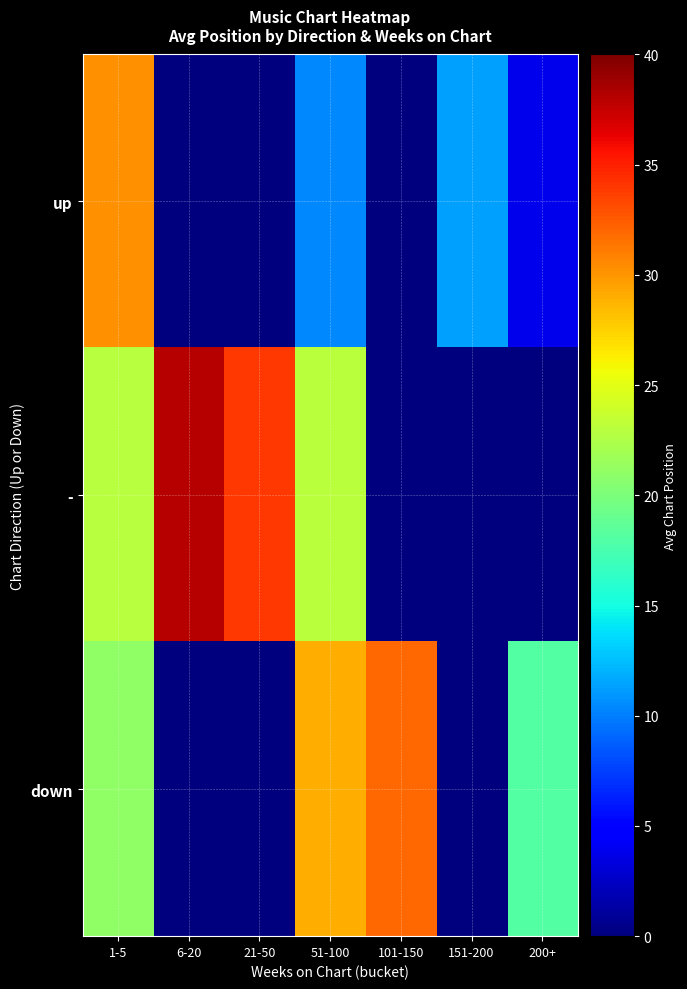

Reading right to left, extract all data points from this chart.

up: 200+=3.8	151-200=11.3	101-150=0.0	51-100=10.3	21-50=0.0	6-20=0.0	1-5=30.2
-: 200+=0.0	151-200=0.0	101-150=0.0	51-100=23.0	21-50=34.0	6-20=38.0	1-5=22.9
down: 200+=18.0	151-200=0.0	101-150=32.0	51-100=29.0	21-50=0.0	6-20=0.0	1-5=21.0